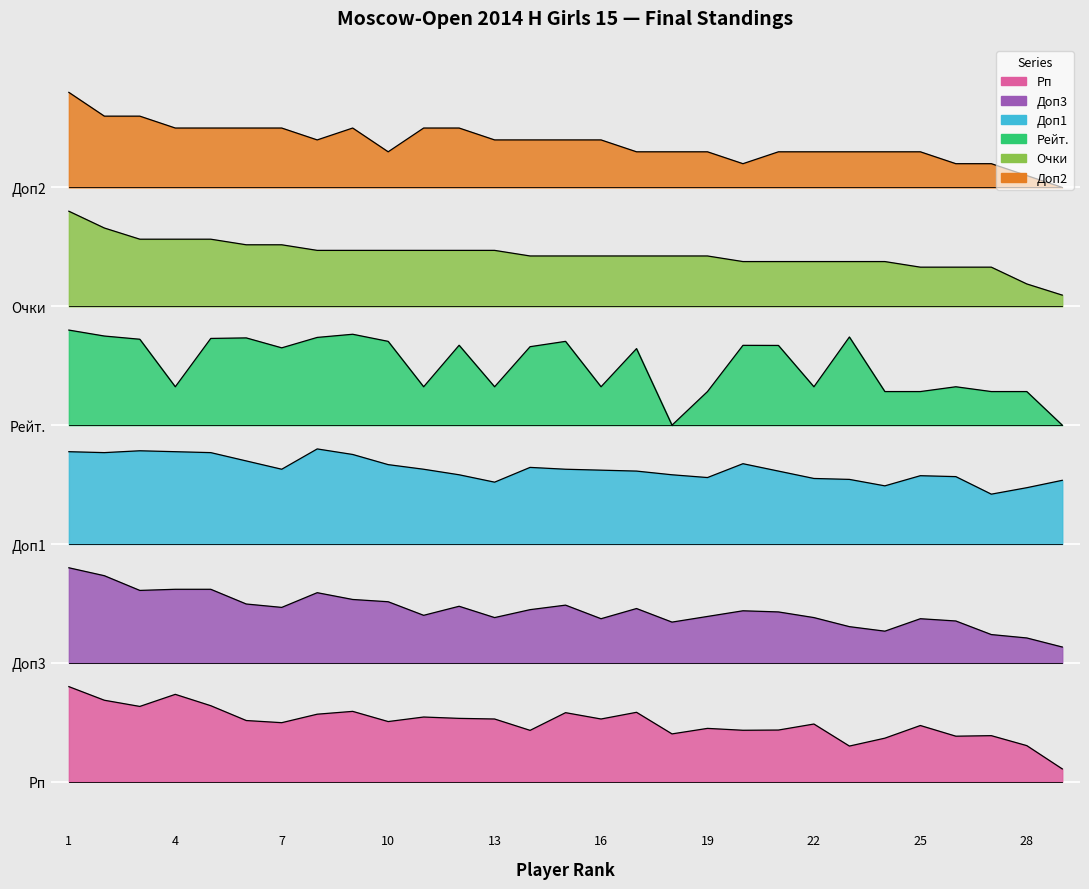

Which category has the lowest value in the Доп3 series?

29